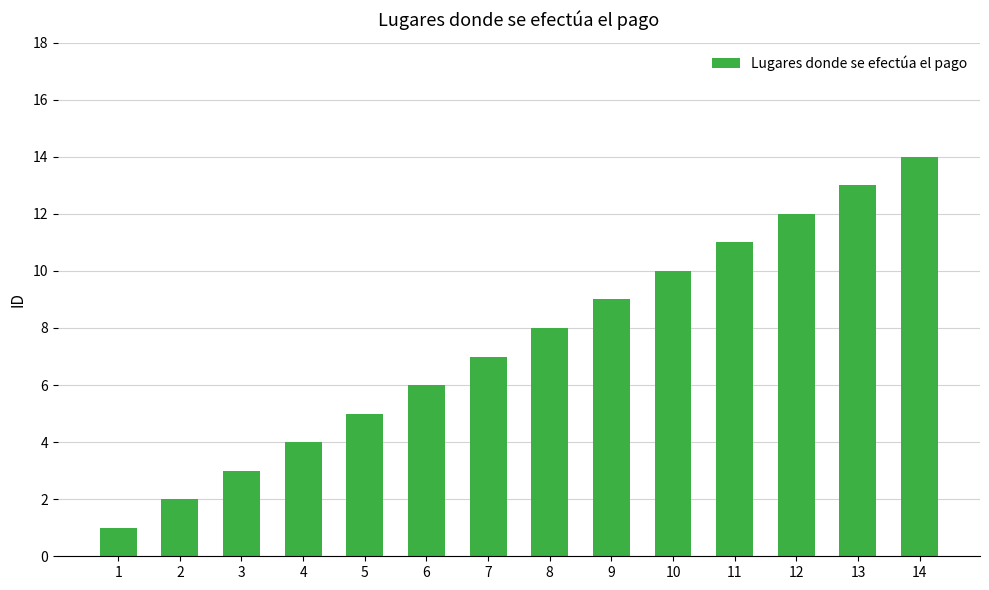

Which has a higher value, 9 or 8?

9